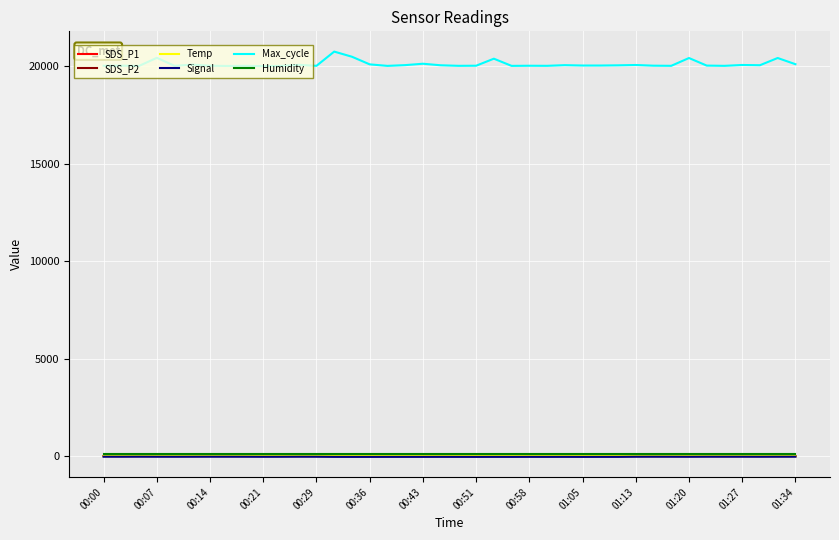

Which series has the widest spread of values?

Max_cycle